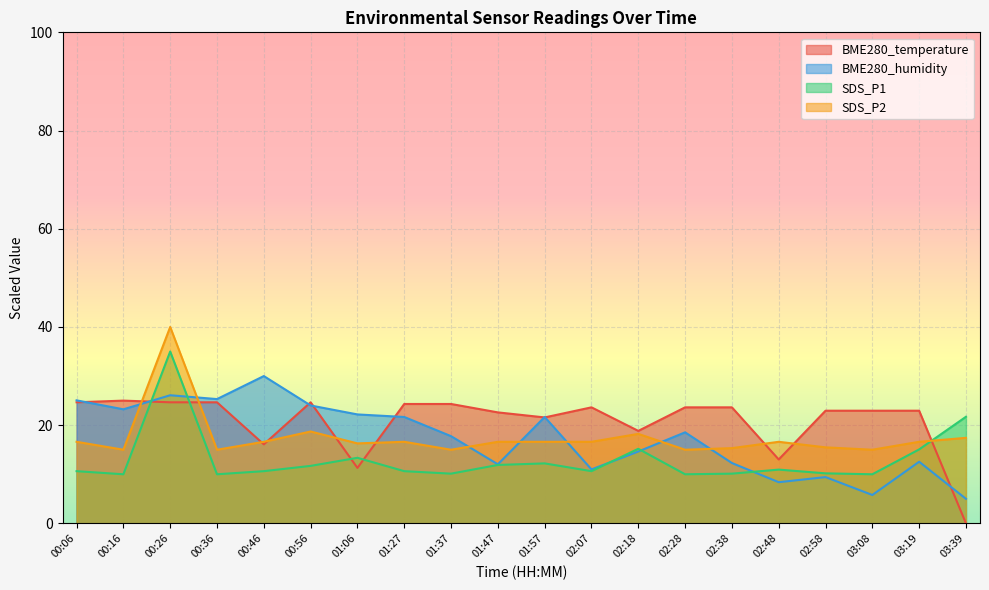

What is the sum of all BME280_humidity values?

346.6